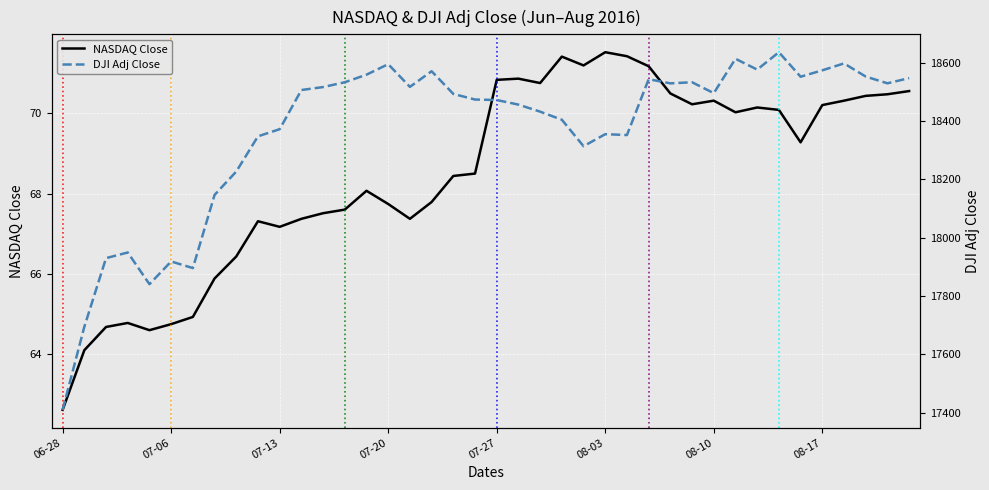

Is the value of NASDAQ Close at 21 greater than the value of DJI Adj Close at 22?

No